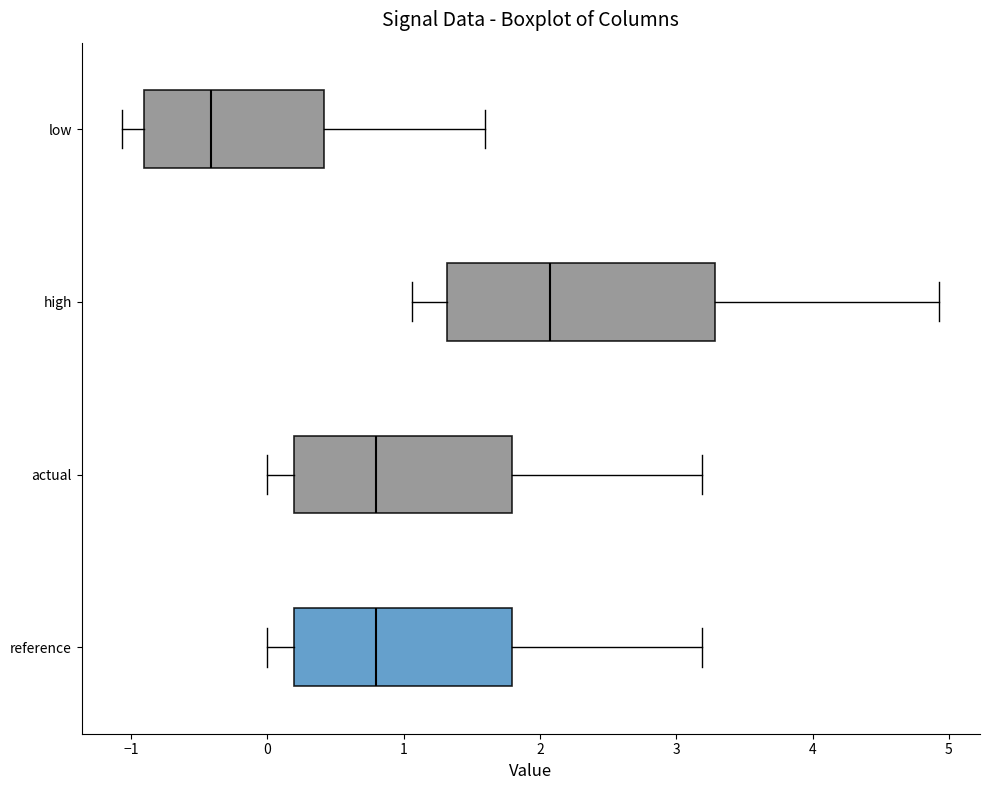

Where does the right whisker of the box for low end on the x-axis? The values are not printed on the chart, so give them approximately, as read against the axis.

1.6